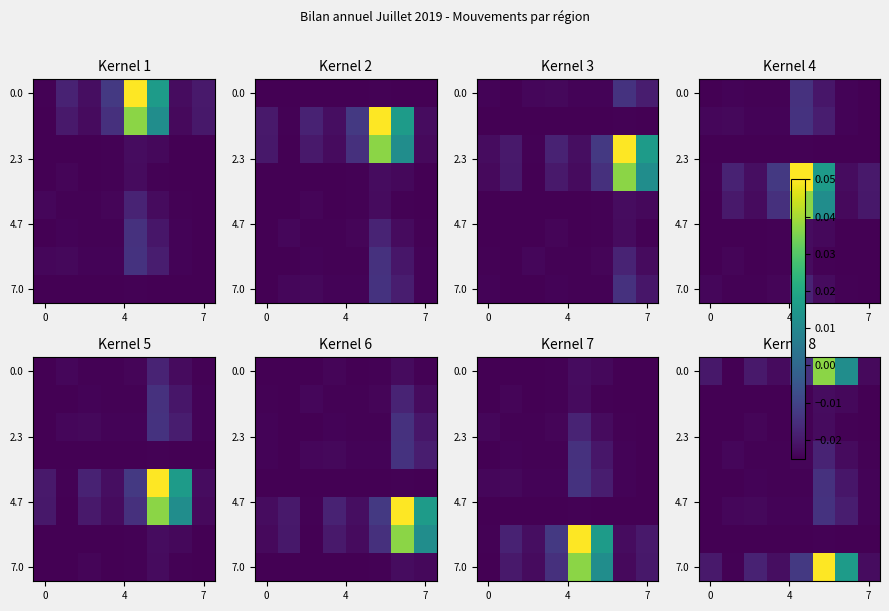

At which category is the sum across all series the highest?

5